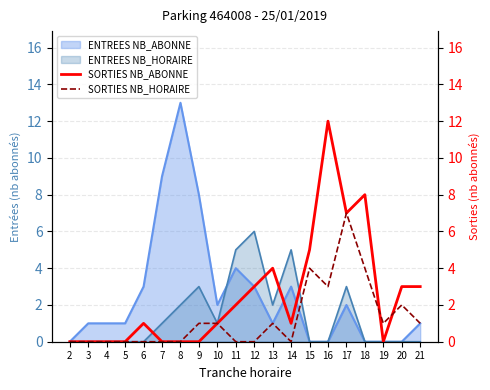

How many values in the SORTIES NB_HORAIRE series are below 1?

10